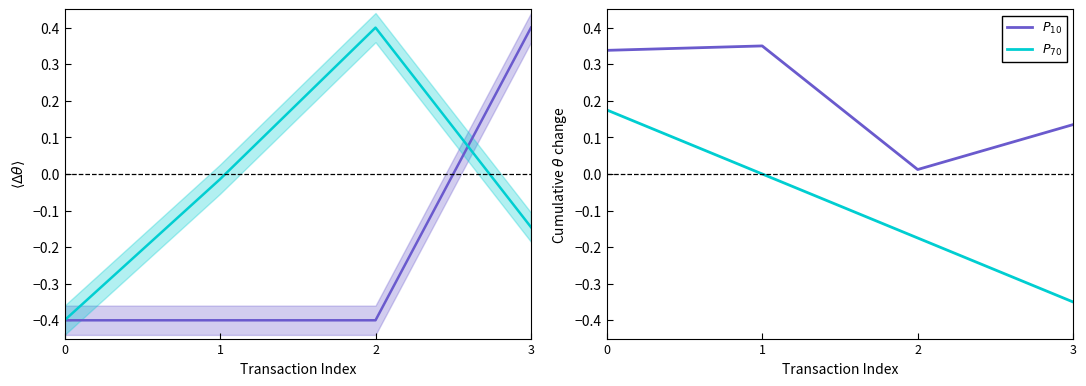

Which series changed the most between 0 and 2?

Fee